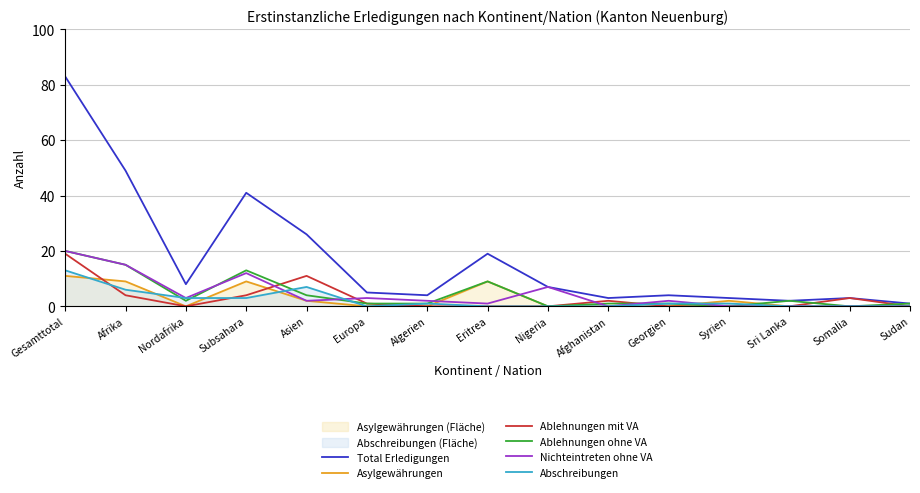

What position from the left is Afrika?

2